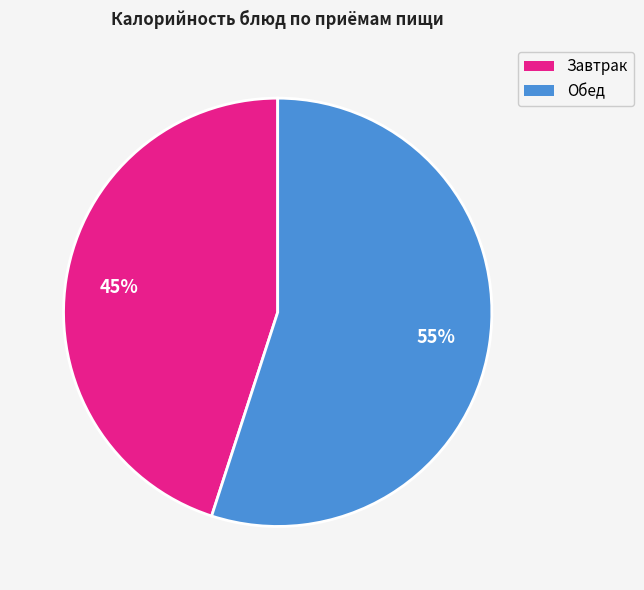

To the nearest percent, what portion does Обед represent?

55%